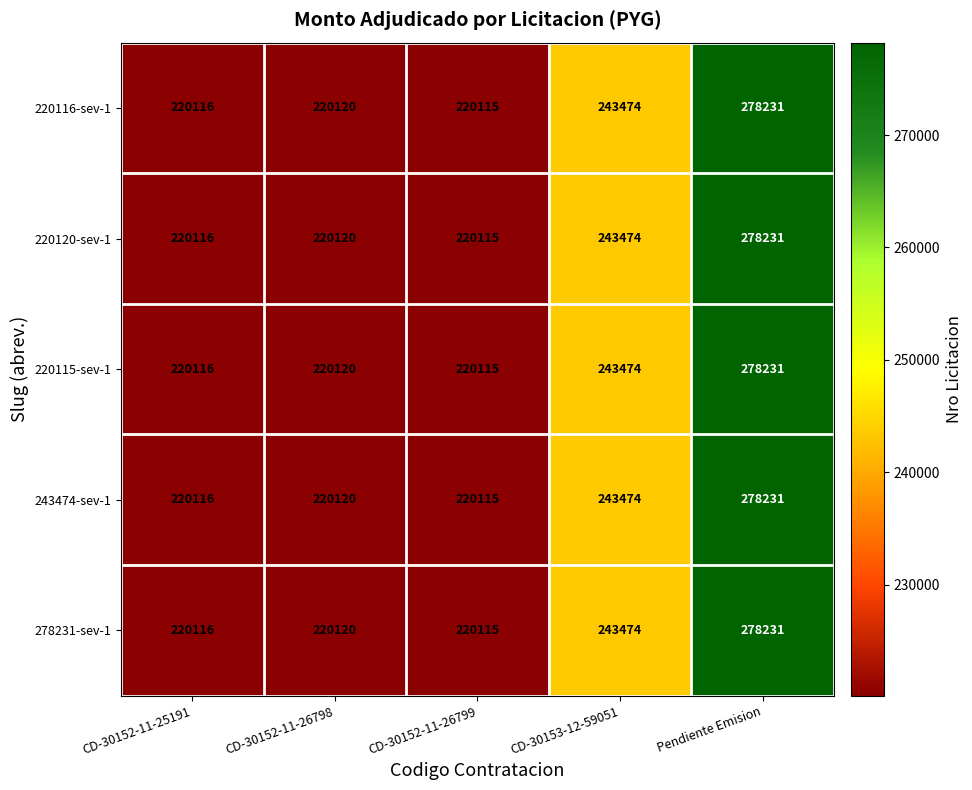

What is the difference between the second highest and second lowest values in the 220116-sev-1 series?

23358